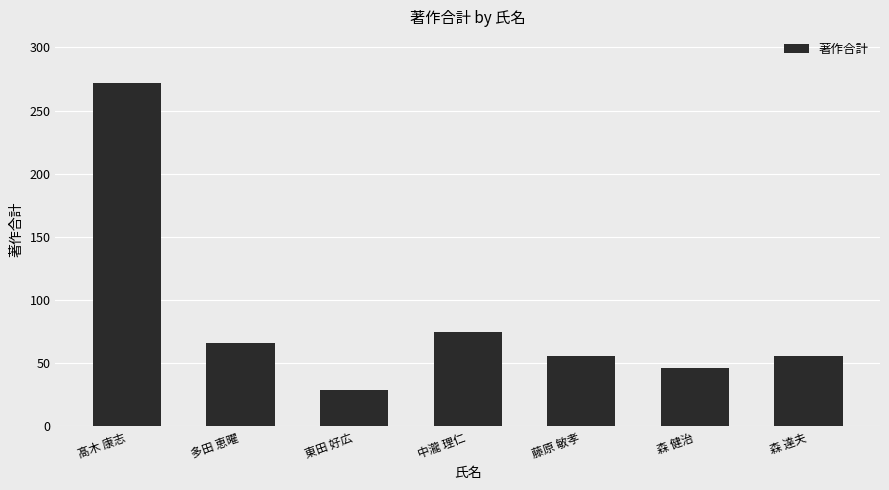

What is the value of the 6th bar from the left?

46